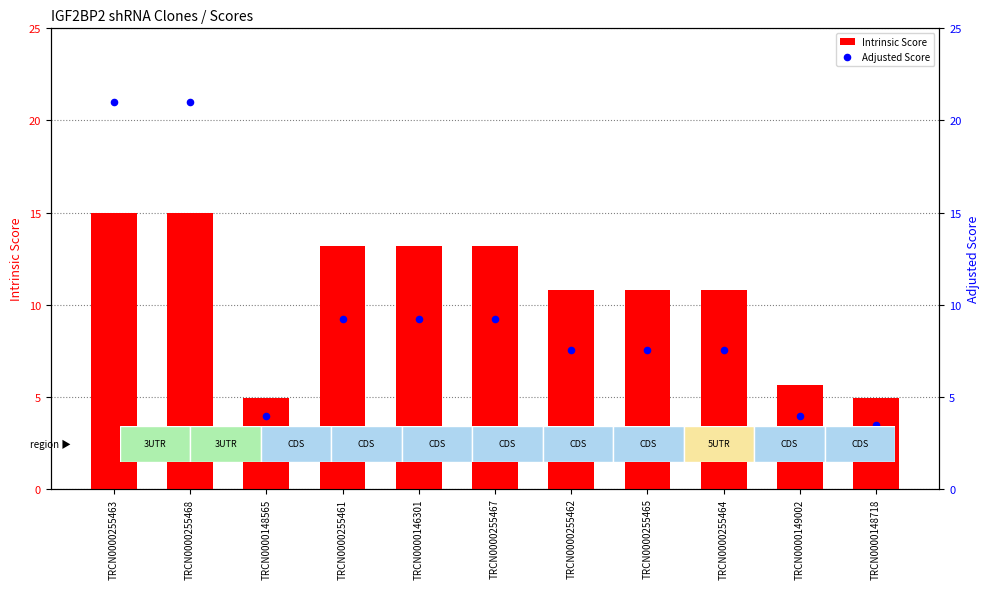

Which series has the largest Y range (max minus min)?

Adjusted Score